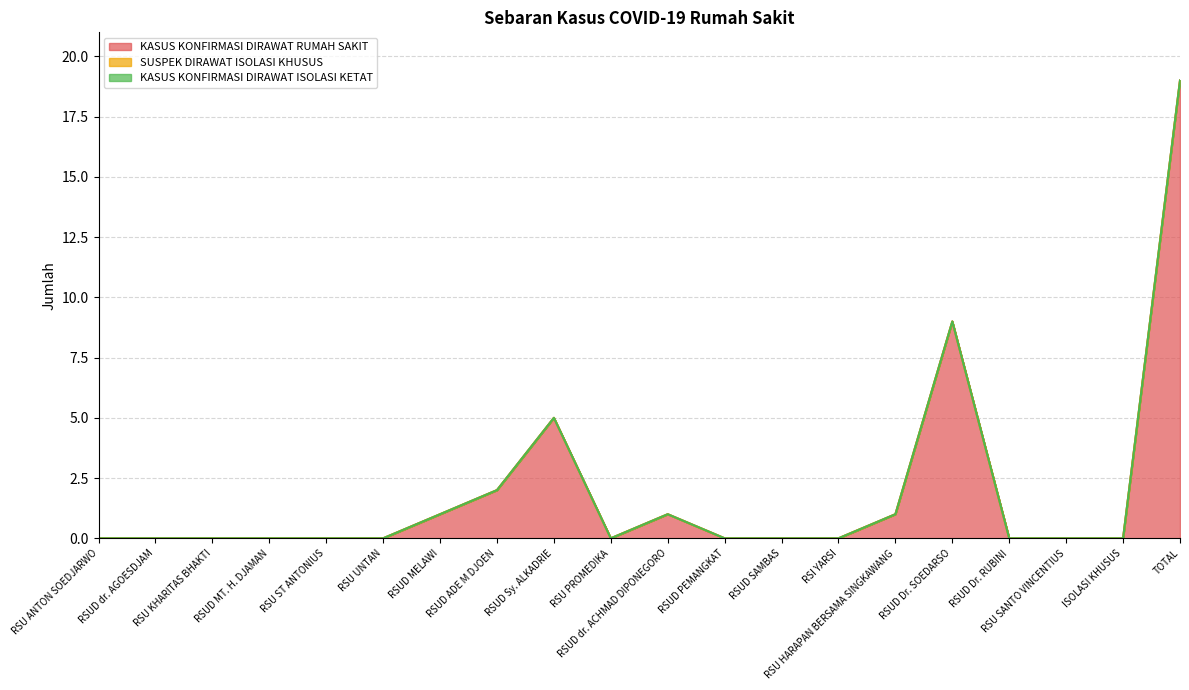

True or false: SUSPEK DIRAWAT ISOLASI KHUSUS and KASUS KONFIRMASI DIRAWAT ISOLASI KETAT intersect in this chart.

False